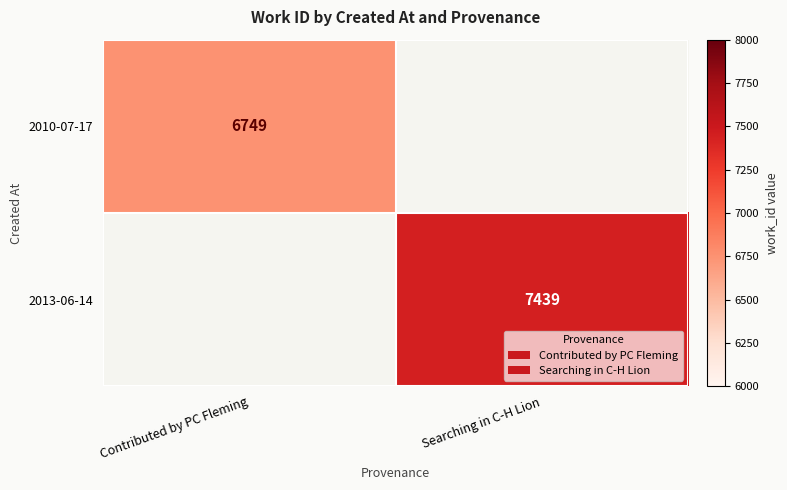

Is it true that 2013-06-14 equals 12818.8 at Searching in C-H Lion?

False